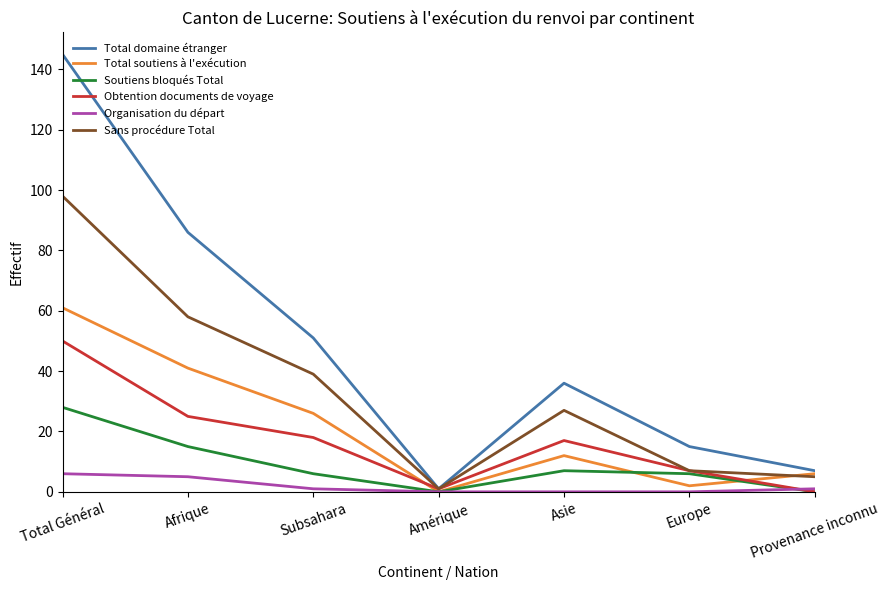

What position from the right is Total Général?

7